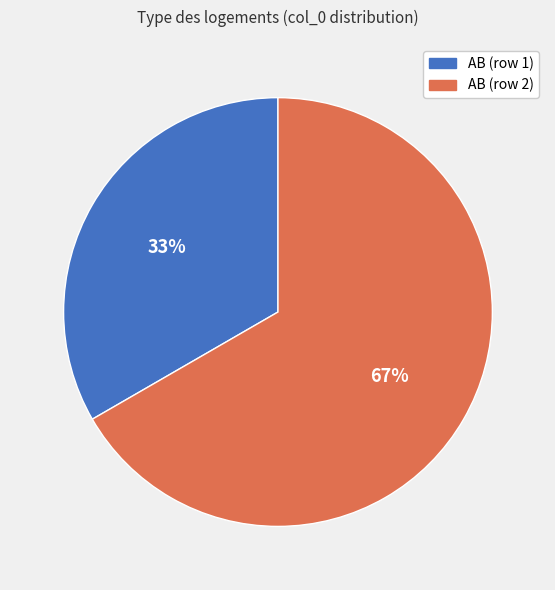

Between AB (row 2) and AB (row 1), which is larger?

AB (row 2)